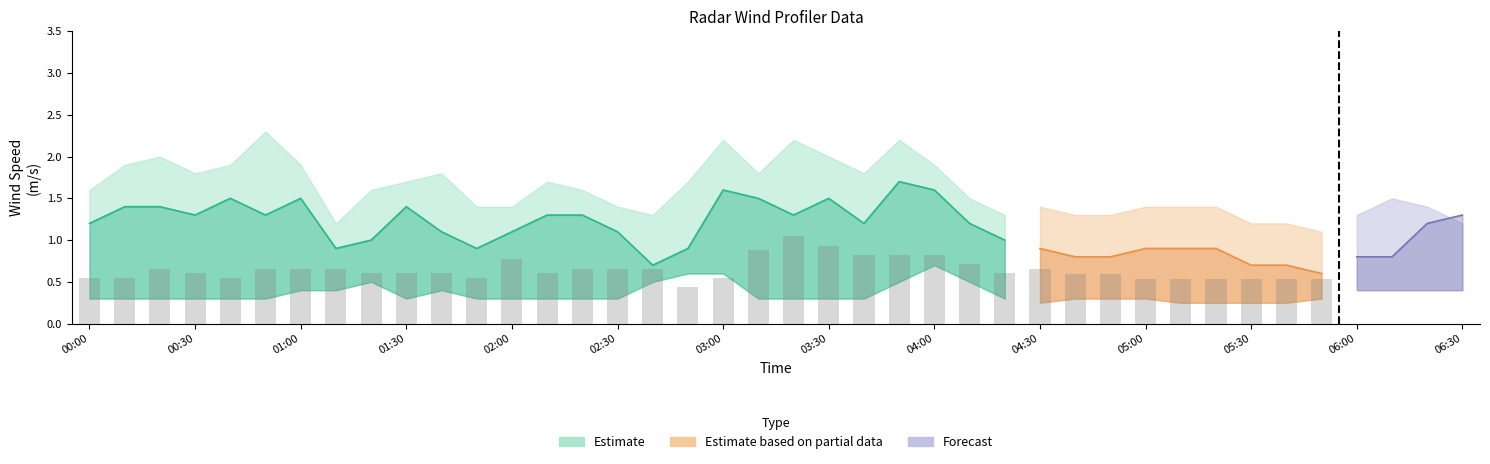

Are the bars grouped side by side (vs. stacked)?

Yes